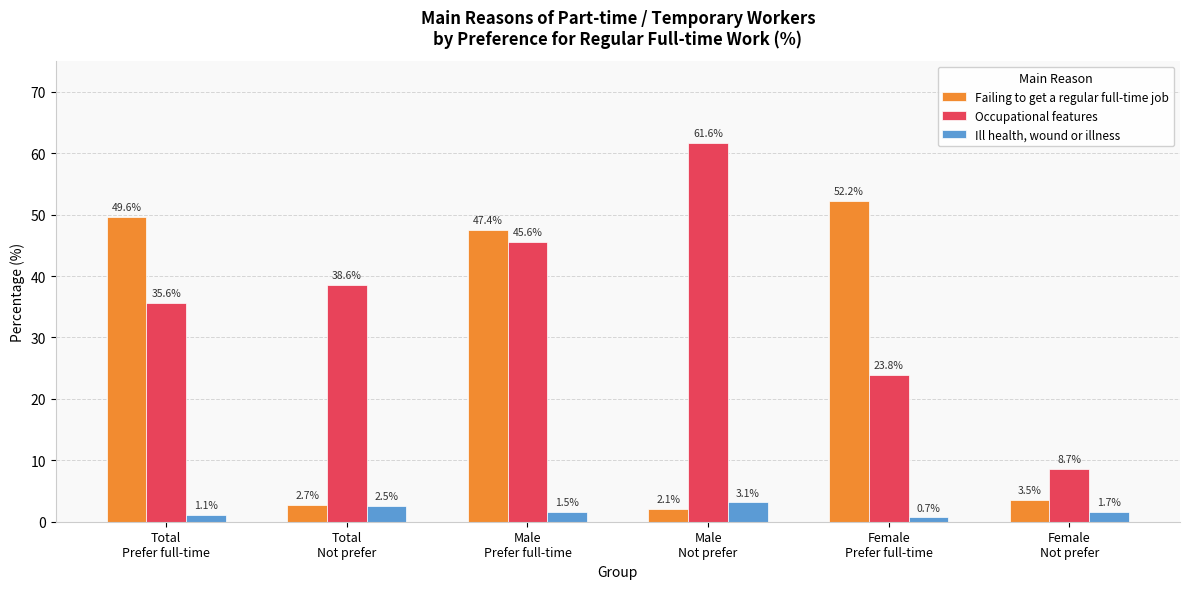

Are the bars grouped side by side (vs. stacked)?

Yes